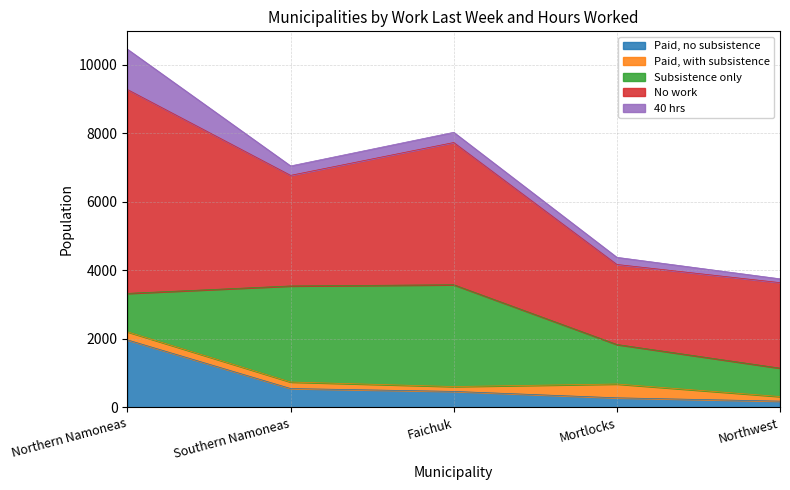

Where is 40 hrs nearest to the value 644?

Faichuk